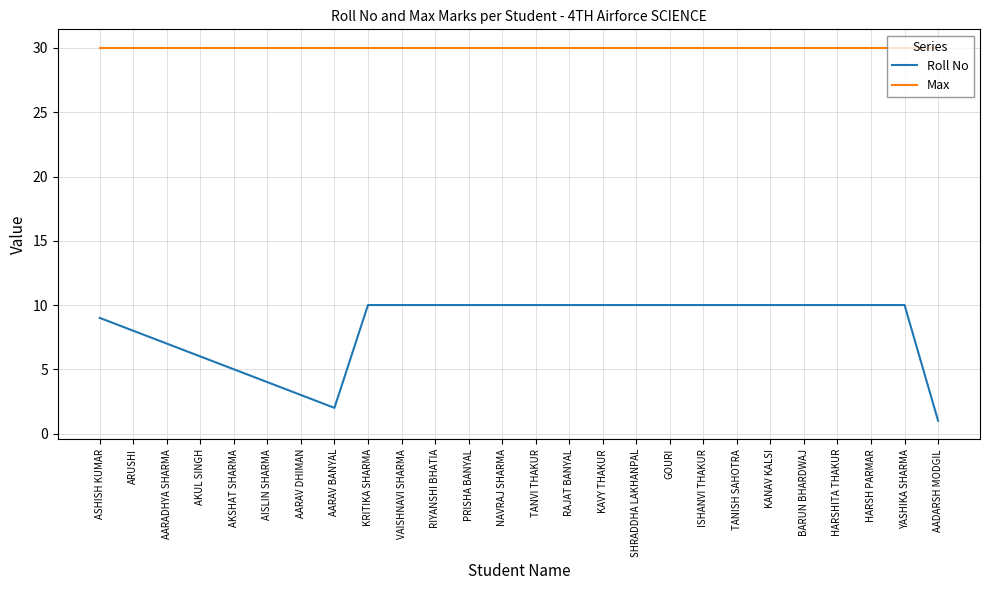

Which series has the widest spread of values?

Roll No